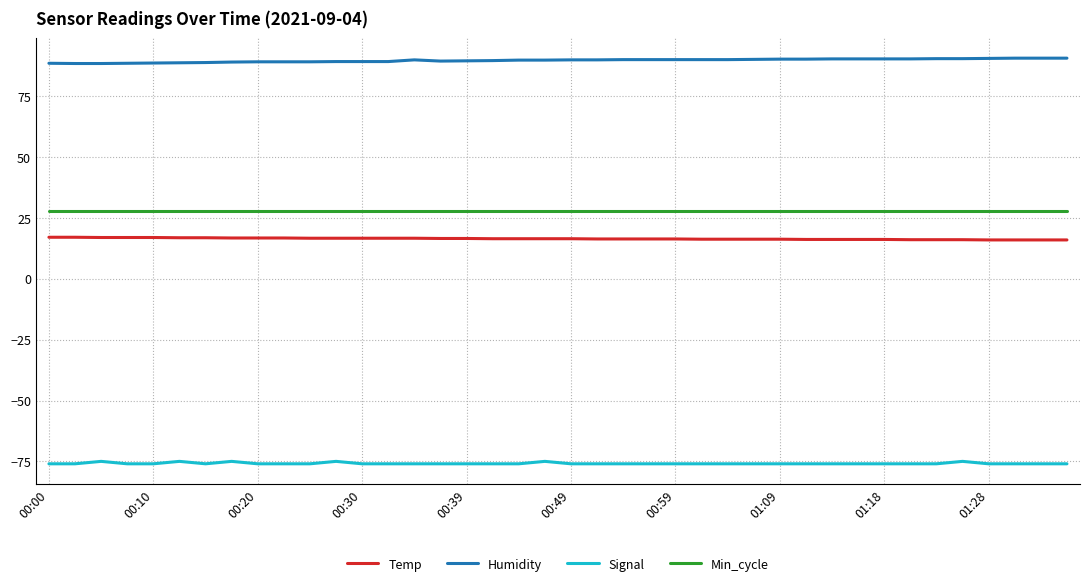

What is the minimum value for Humidity?

88.5